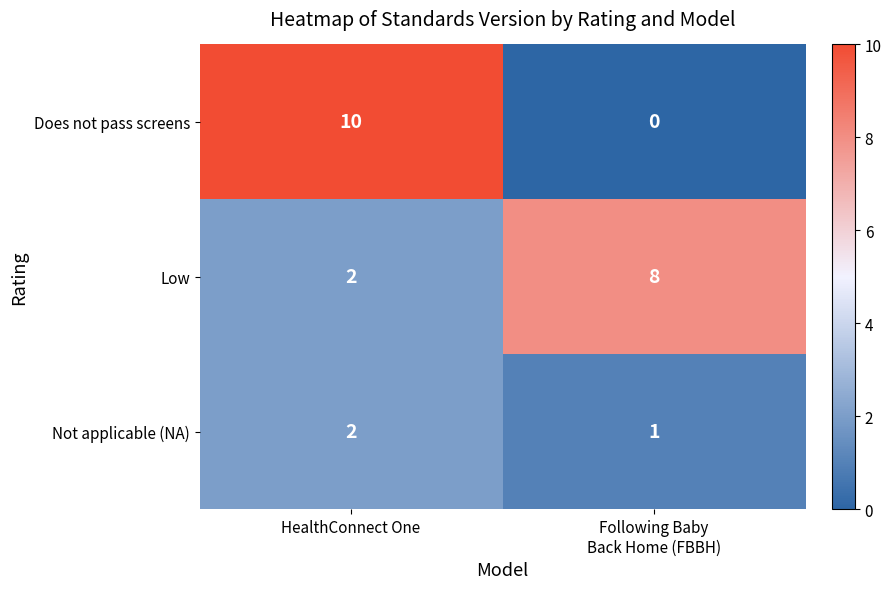

Which series has the widest spread of values?

Does not pass screens